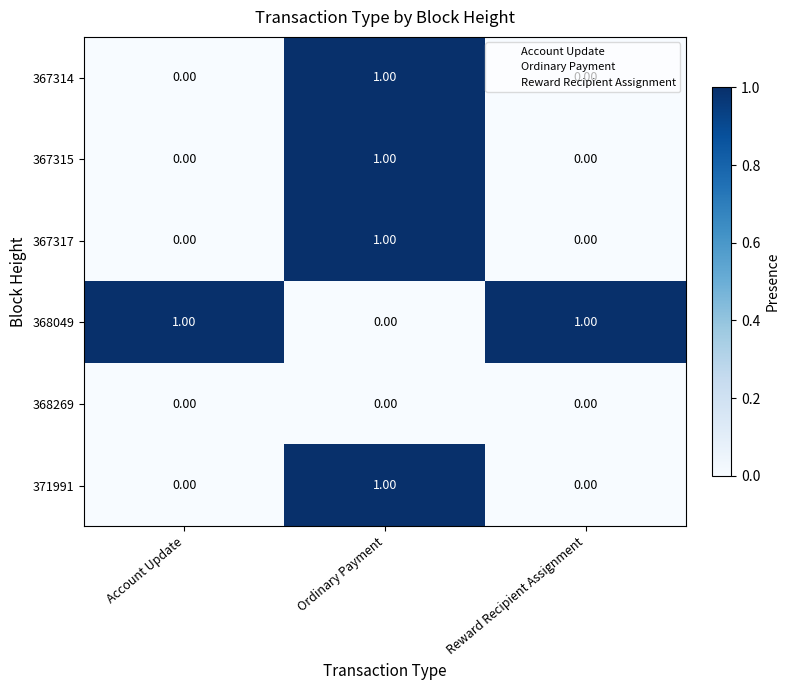

What is the total value across all series at Ordinary Payment?

4